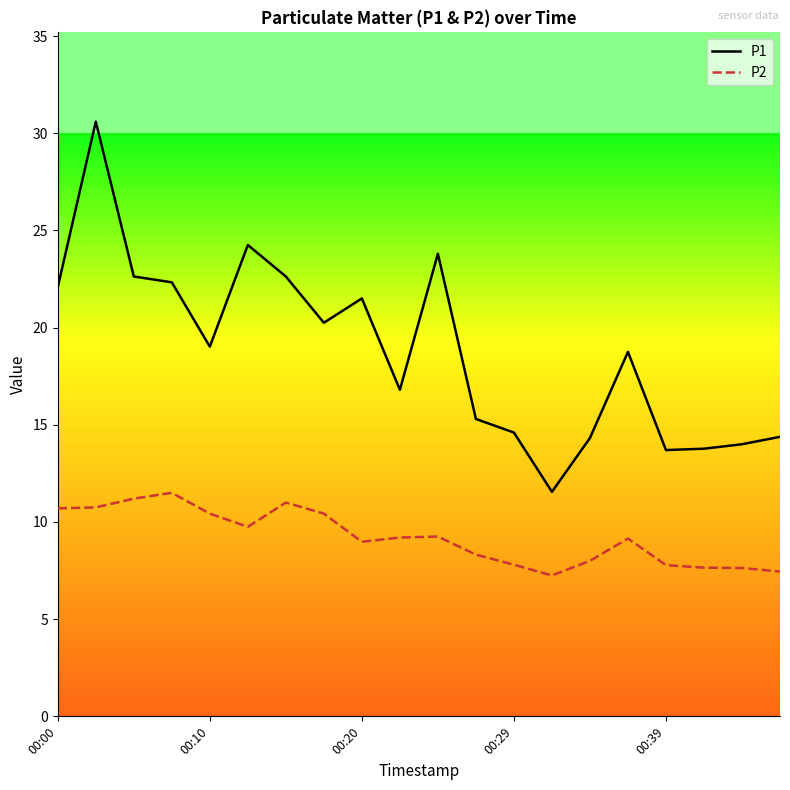

How many categories are shown in the chart?

20